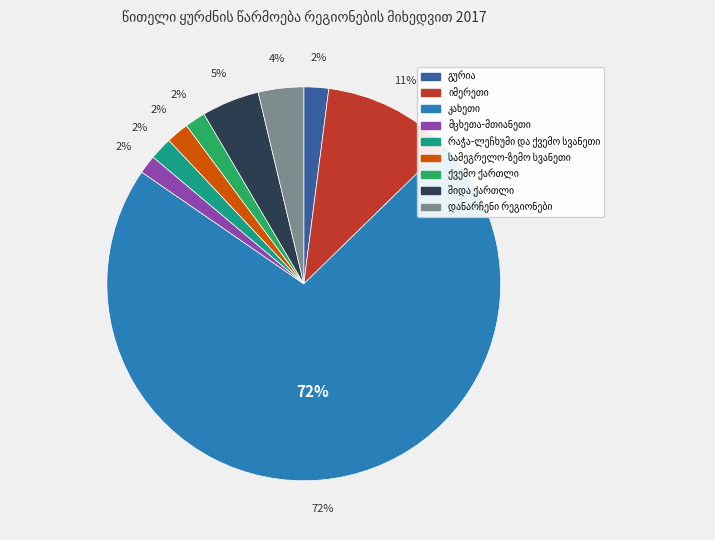

Which category accounts for the majority?

კახეთი